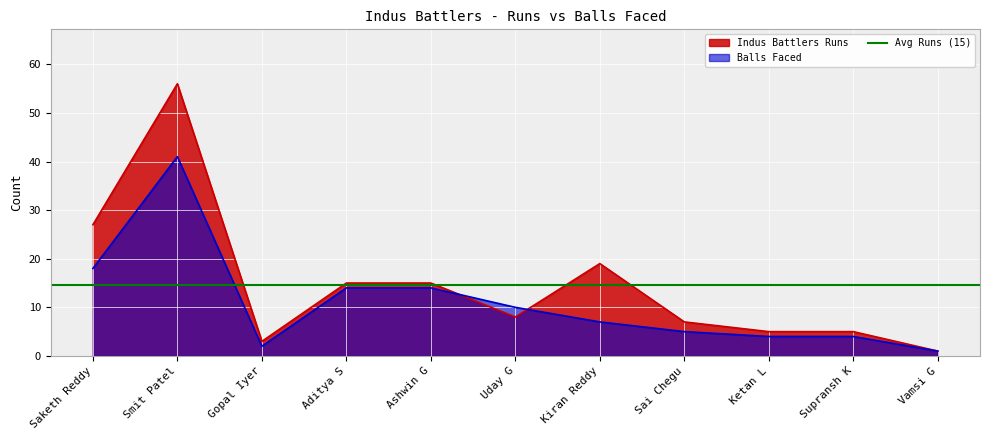

Reading left to right, what are all the values shown in this chart?

Indus Battlers Runs: Saketh Reddy=27	Smit Patel=56	Gopal Iyer=3	Aditya S=15	Ashwin G=15	Uday G=8	Kiran Reddy=19	Sai Chegu=7	Ketan L=5	Supransh K=5	Vamsi G=1
Balls Faced: Saketh Reddy=18	Smit Patel=41	Gopal Iyer=2	Aditya S=14	Ashwin G=14	Uday G=10	Kiran Reddy=7	Sai Chegu=5	Ketan L=4	Supransh K=4	Vamsi G=1